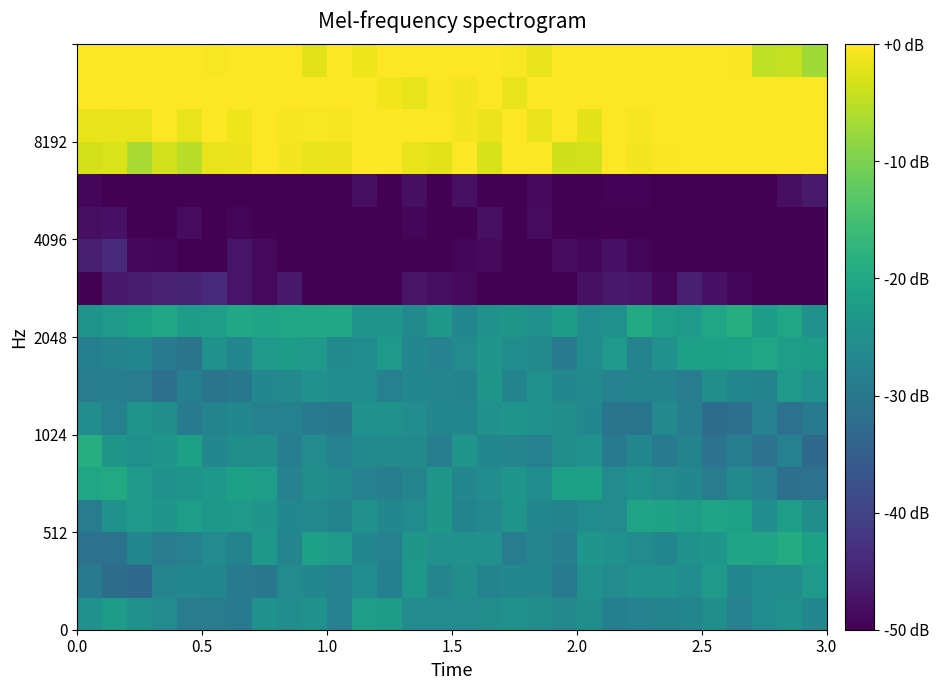

How many categories are shown in the chart?

30